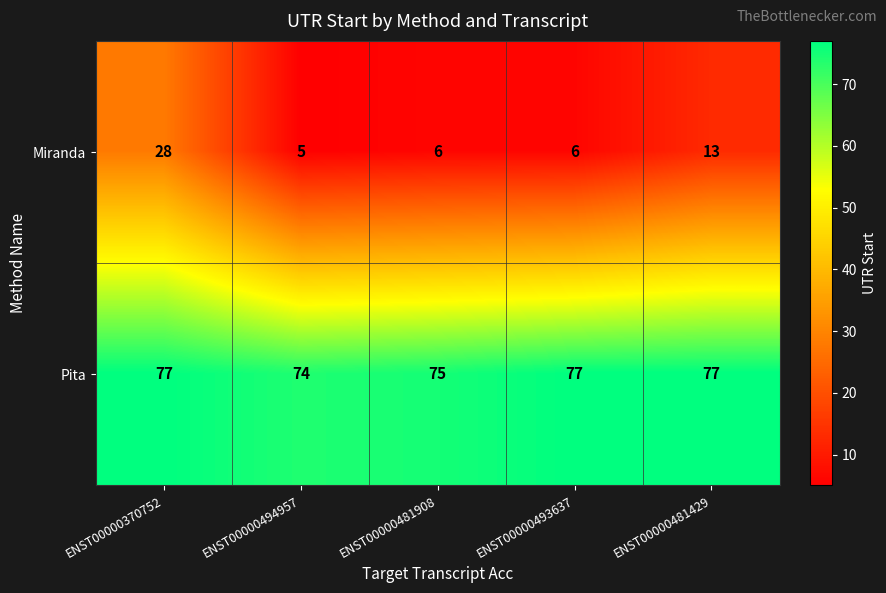

What is the spread (max minus min) of values at ENST00000481429?

64